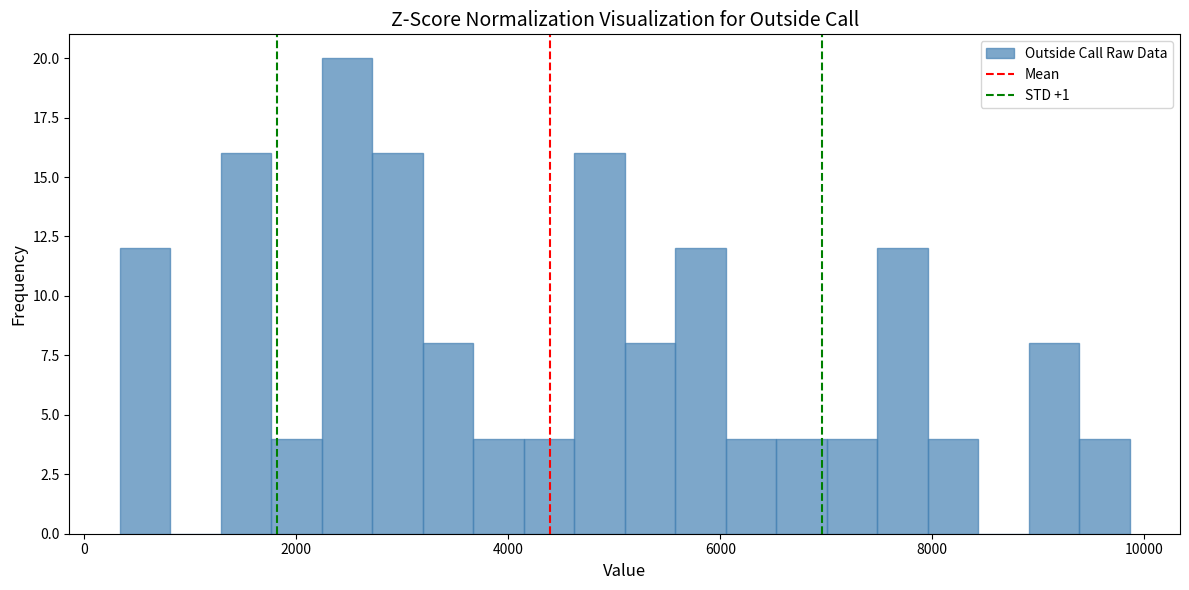

Around what value on the x-axis is the tallest bar? Give the approximate position of its centre, as read against the axis.

2400